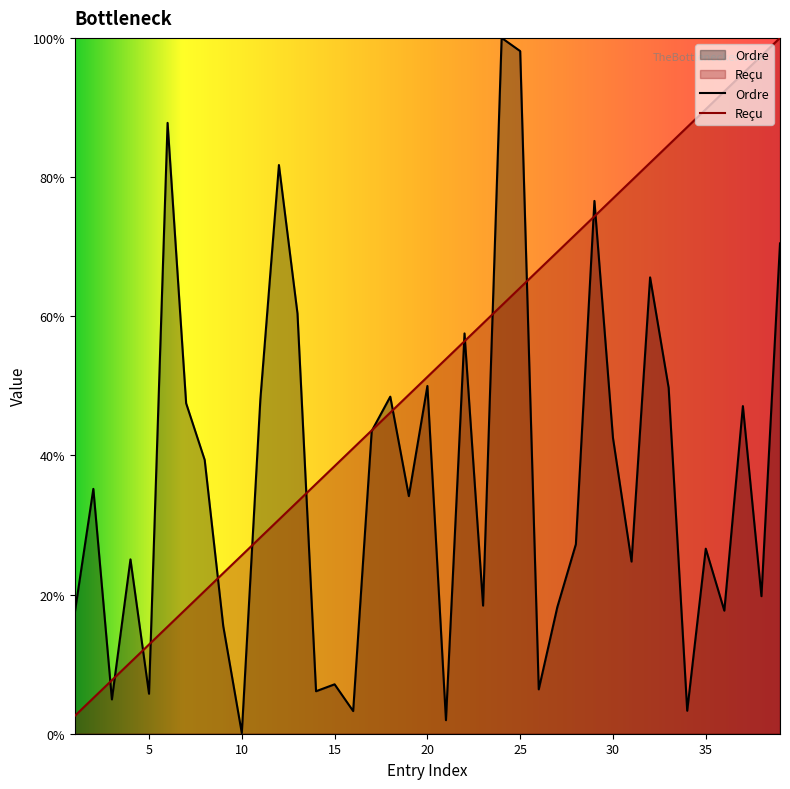

Between 12 and 13, which series saw the biggest shift?

Ordre